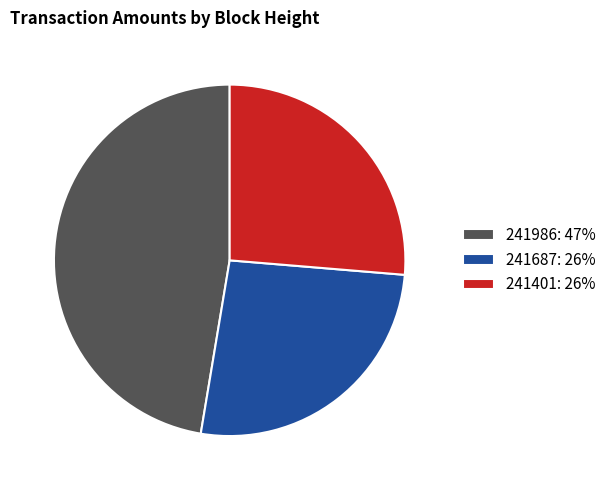

True or false: 241687: 26% accounts for 38% of the total.

False